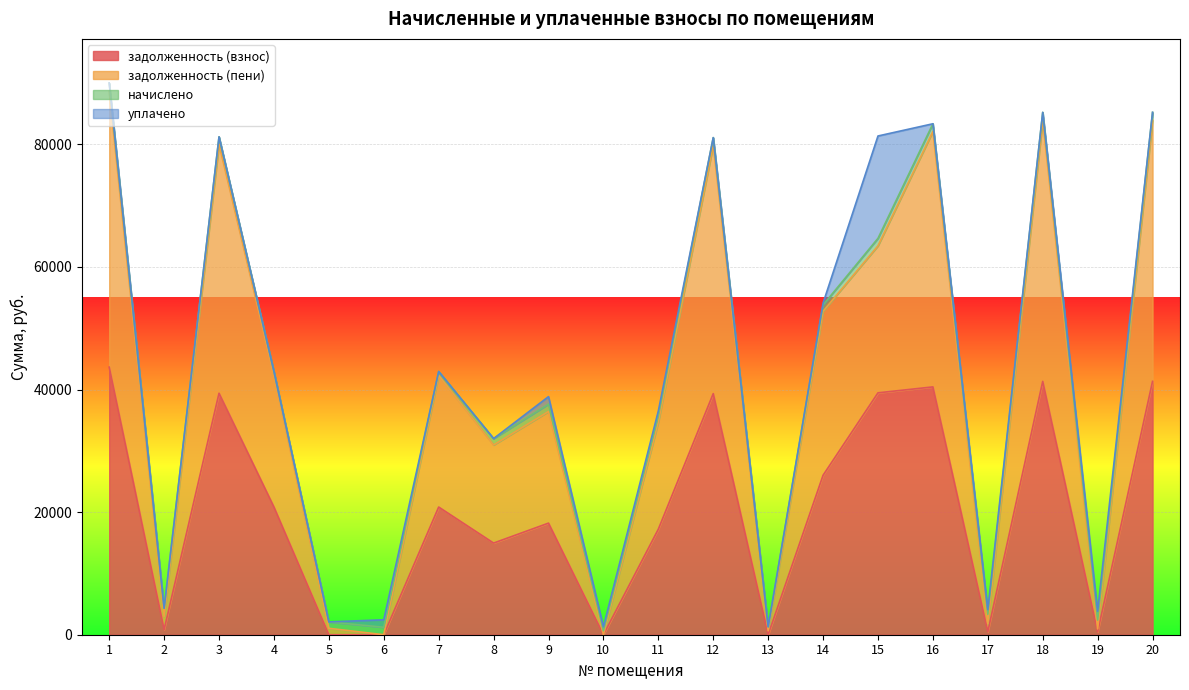

True or false: задолженность (взнос) and задолженность (пени) intersect in this chart.

False